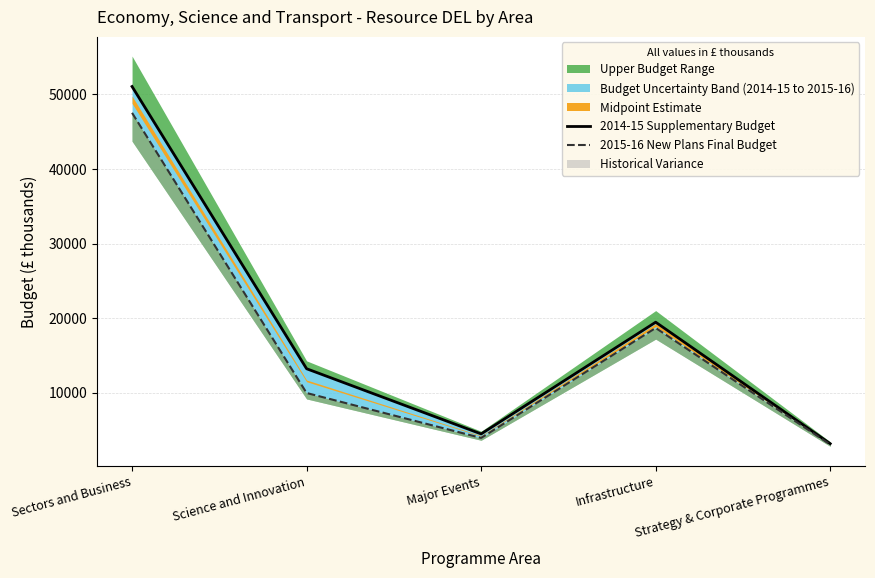

True or false: 2015-16 New Plans Final Budget and 2014-15 Supplementary Budget cross at least once.

False